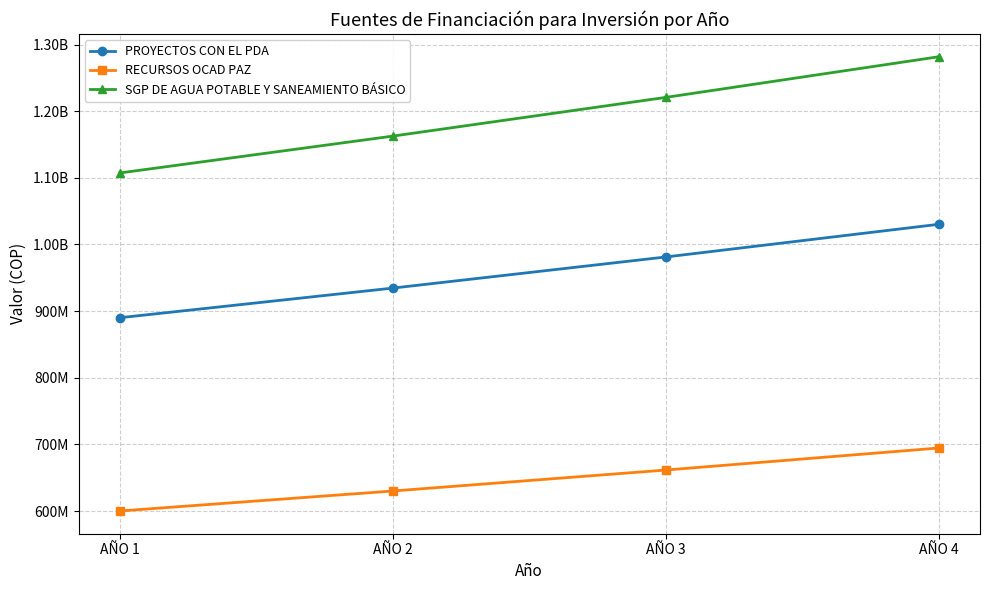

Reading left to right, list all the values displayed in this chart.

PROYECTOS CON EL PDA: 890000000	934500000	981225000	1030286250
RECURSOS OCAD PAZ: 600000000	630000000	661500000	694575000
SGP DE AGUA POTABLE Y SANEAMIENTO BÁSICO: 1107205851	1162566143	1220694450	1281729173